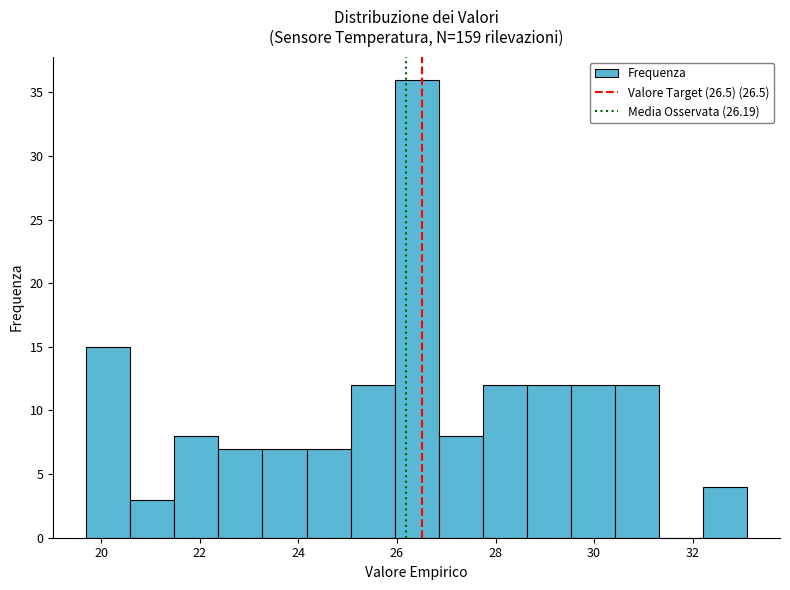

What is the height of the bar covering 19.8 to 20.6 on the x-axis? Neither the bar edges nor the heights are printed on the chart, so give them approximately, as read against the axes.

15